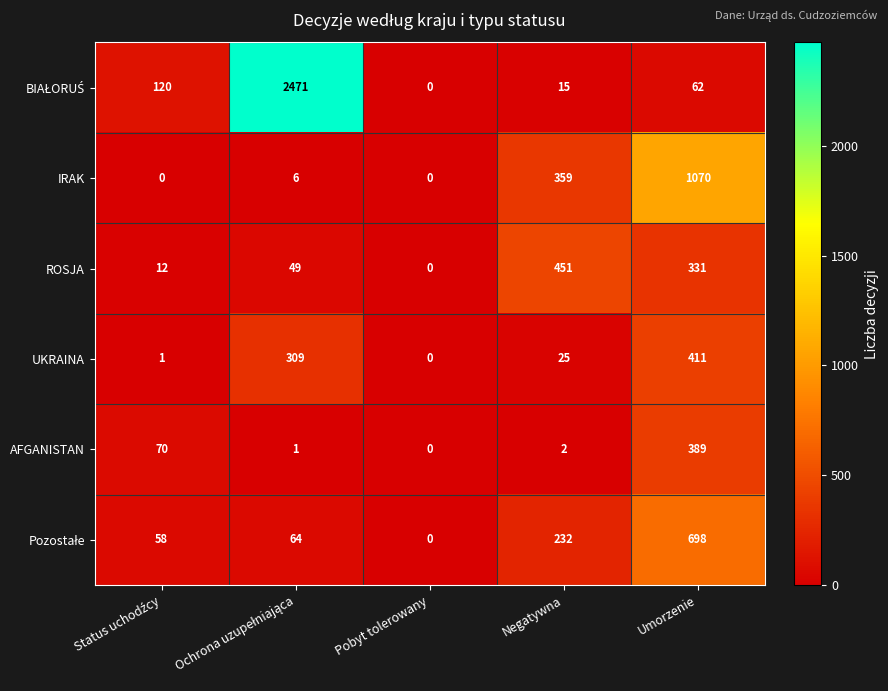

The AFGANISTAN series shows 2 at Negatywna. True or false?

True